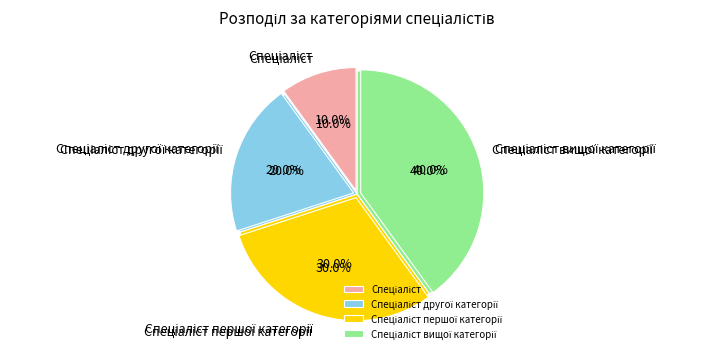

The Спеціаліст другої категорії slice represents 20% of the pie. True or false?

True